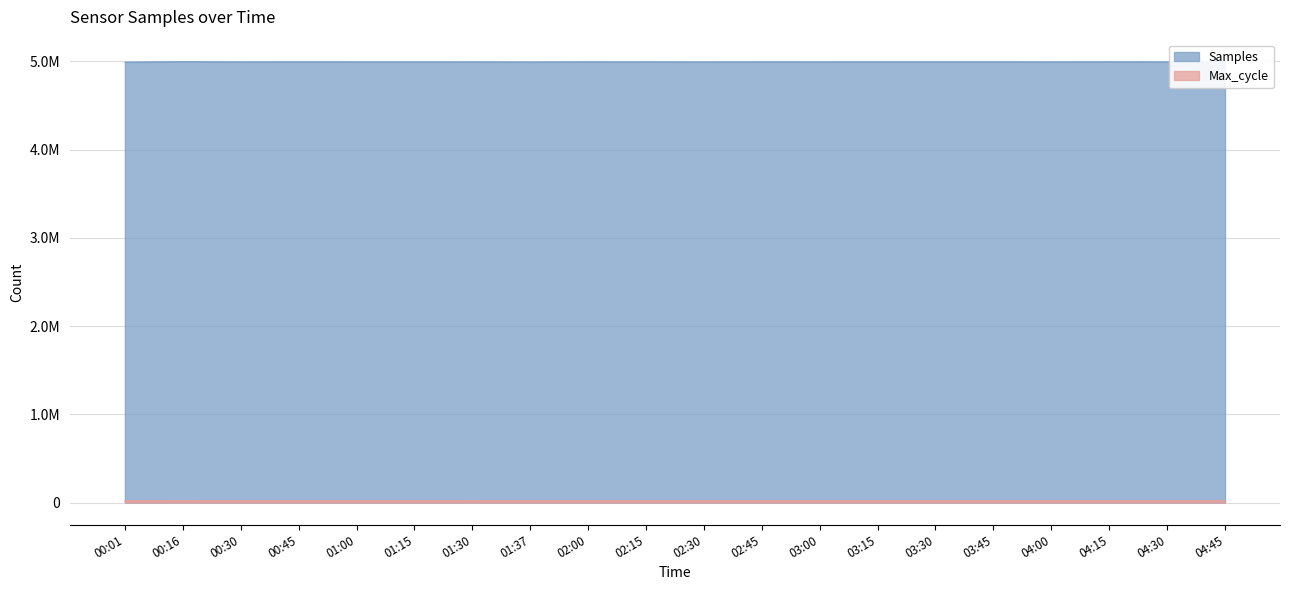

The value of Samples at 00:01 is 7402024. True or false?

False